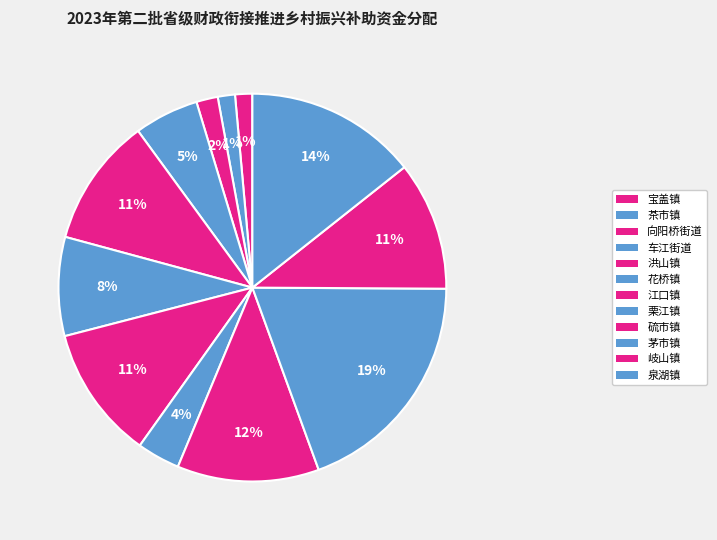

What is the total percentage of 江口镇 and 宝盖镇?

12.5%